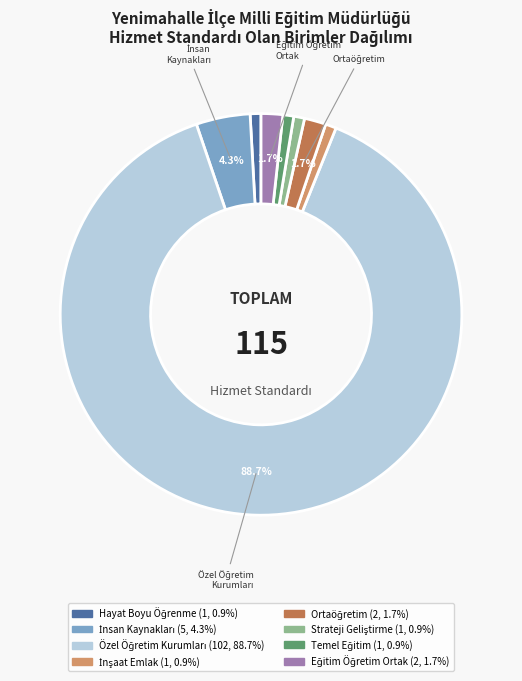

Which category has the smallest portion of the pie?

Hayat Boyu Öğrenme Şube Müdürlüğü